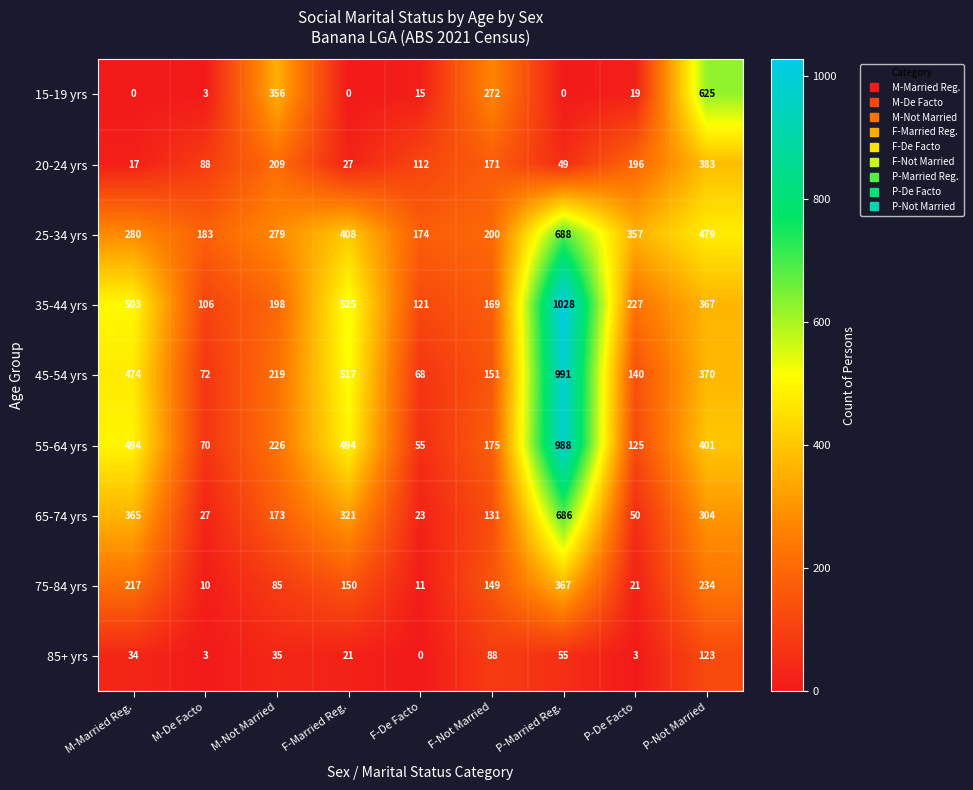

At which label does 15-19 yrs first exceed 15?

M-Not Married